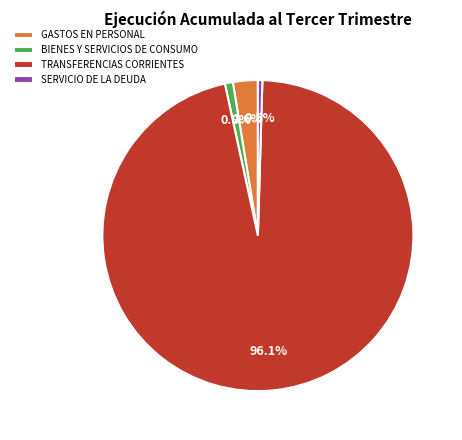

Does any single category account for the majority?

Yes